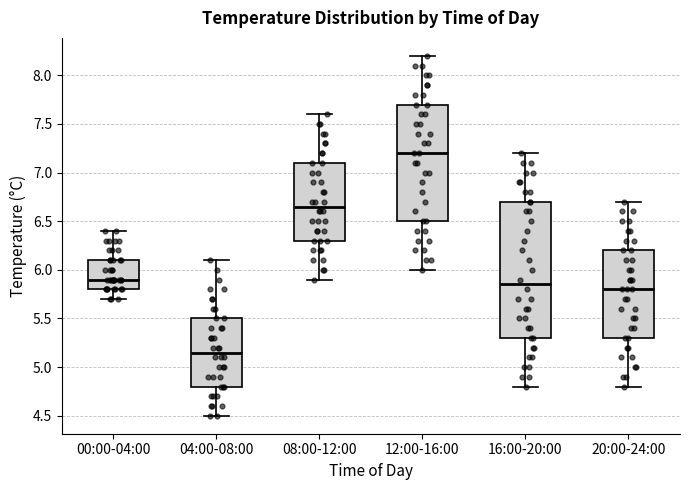

Where does the upper whisker of the box for 04:00-08:00 end on the y-axis? The values are not printed on the chart, so give them approximately, as read against the axis.

6.10